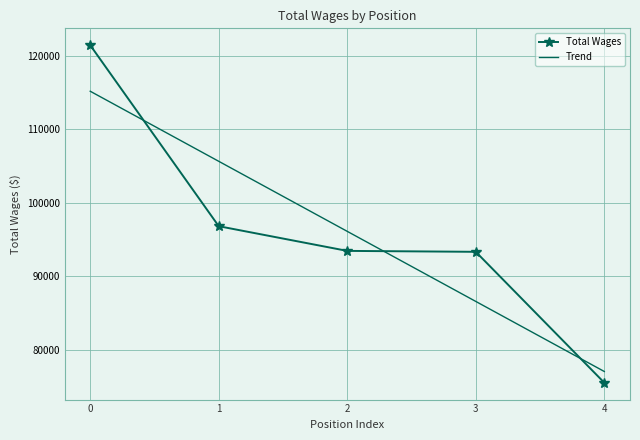

What is the total value across all series at 4?

152525.4